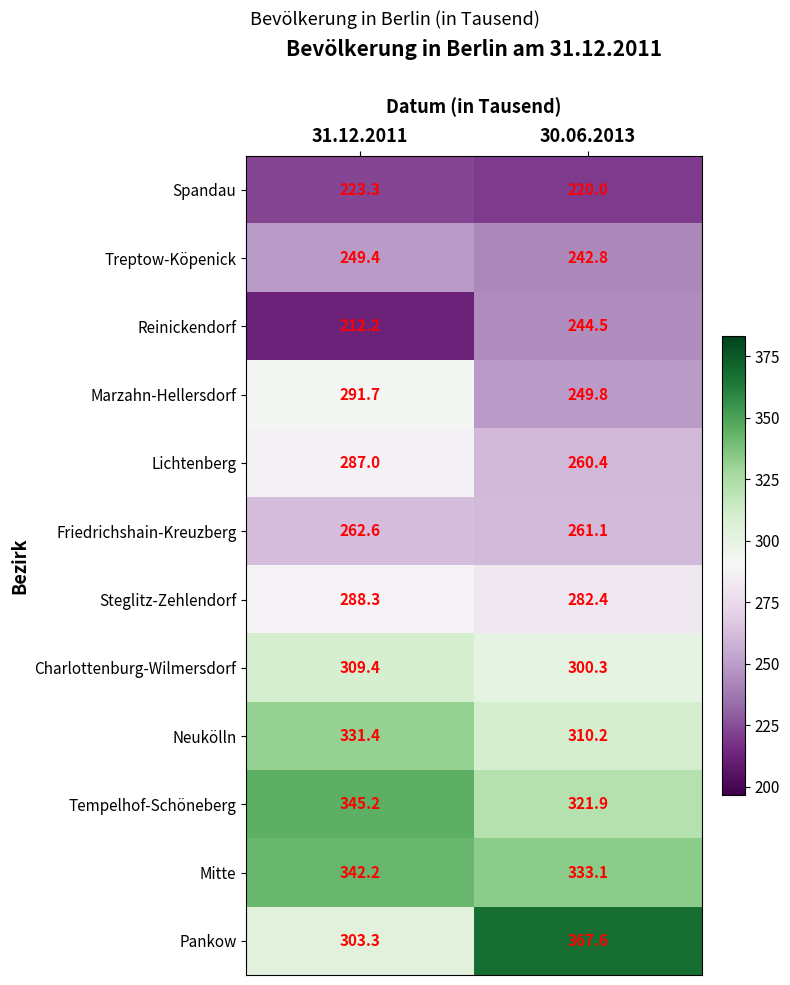

Read the Charlottenburg-Wilmersdorf value at 31.12.2011.

309.4